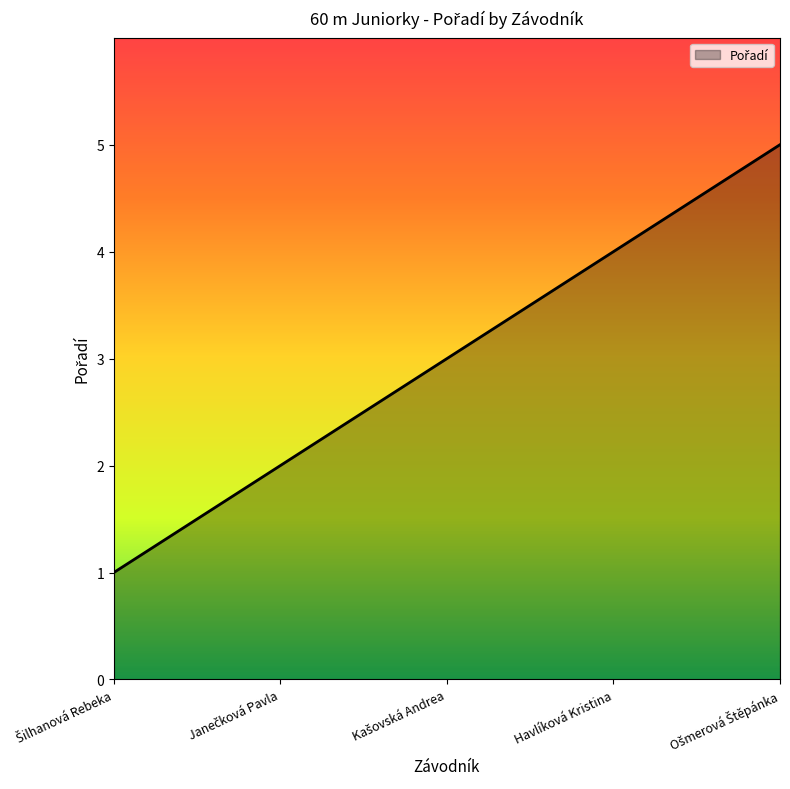

What is the maximum value shown in the chart?

5